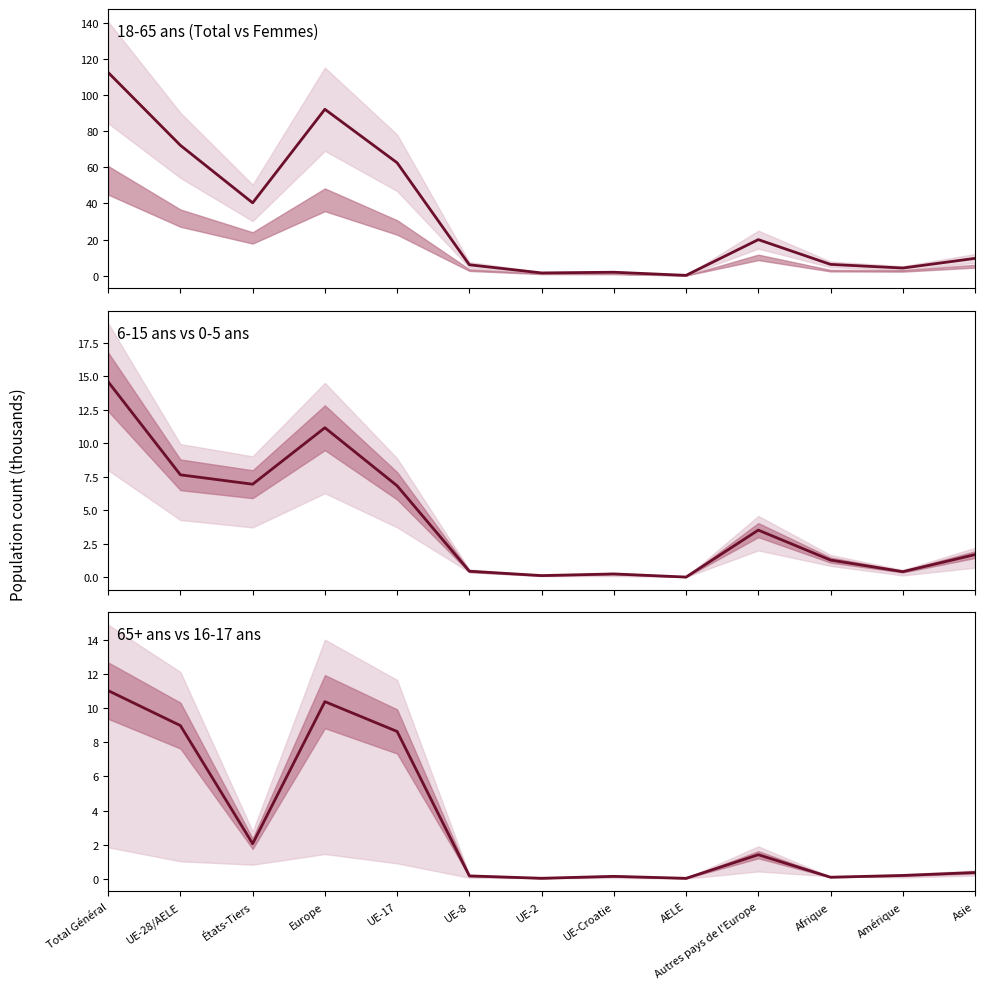

How many data points does each series have?

13